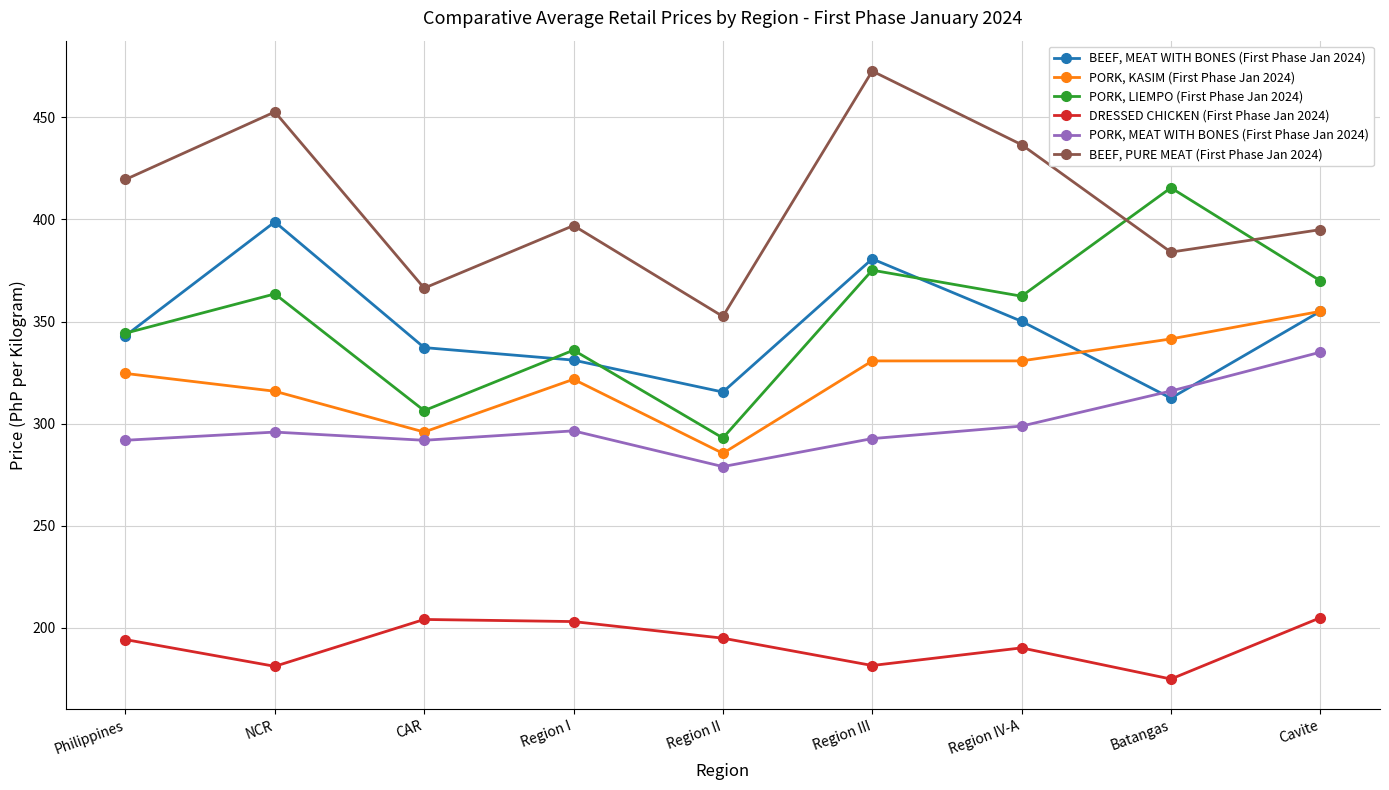

What is the difference between the maximum and minimum values in the PORK, LIEMPO (First Phase Jan 2024) series?

122.5